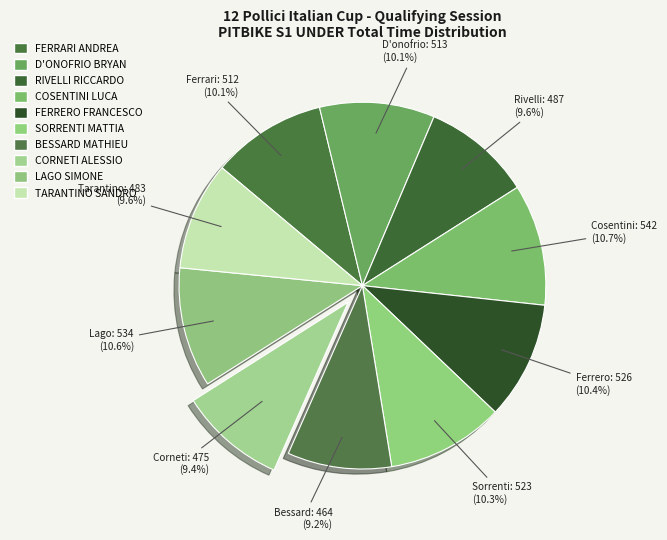

True or false: COSENTINI LUCA accounts for 11% of the total.

True